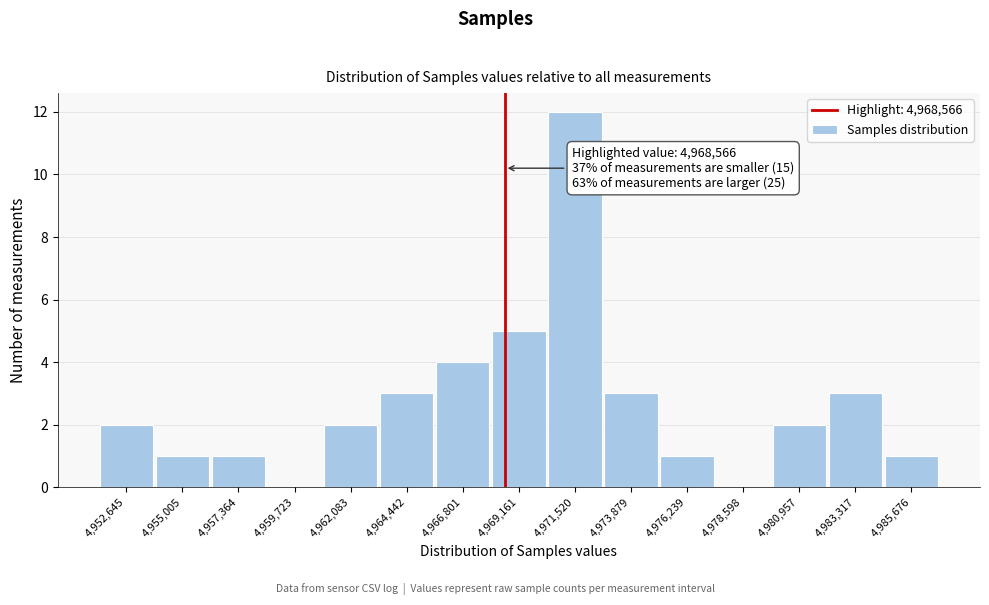

Which range on the x-axis has the tallest bar?

4970500 to 4972500